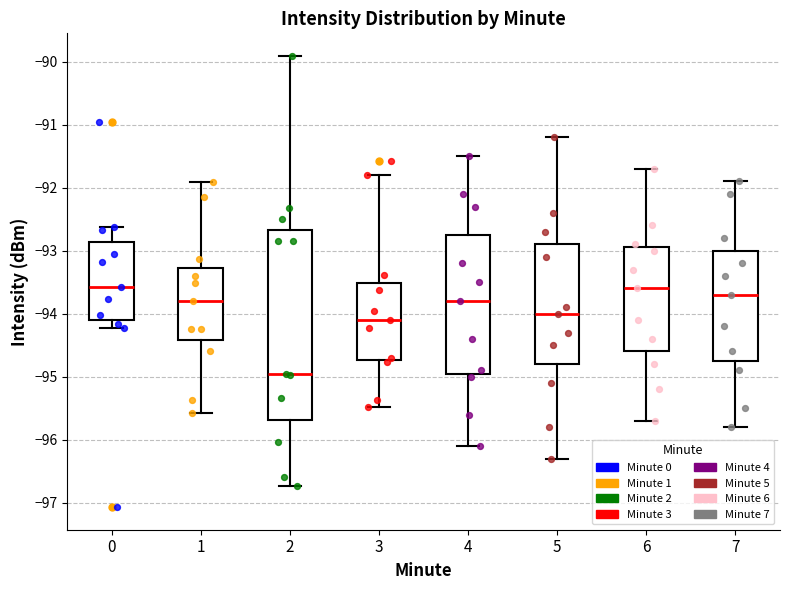

Reading left to right, read every box against the y-axis: the position of its median line, the range the box covers, and the ends of its whiskers. The values are not printed on the chart, so give them approximately, as read against the axis.

0: median -93.6, box -94.1 to -92.9, whiskers -94.2 to -92.6
1: median -93.8, box -94.4 to -93.3, whiskers -95.6 to -91.9
2: median -94.9, box -95.7 to -92.7, whiskers -96.7 to -89.9
3: median -94.1, box -94.7 to -93.5, whiskers -95.5 to -91.8
4: median -93.8, box -94.9 to -92.7, whiskers -96.1 to -91.5
5: median -94.0, box -94.8 to -92.9, whiskers -96.3 to -91.2
6: median -93.6, box -94.6 to -92.9, whiskers -95.7 to -91.7
7: median -93.7, box -94.7 to -93.0, whiskers -95.8 to -91.9